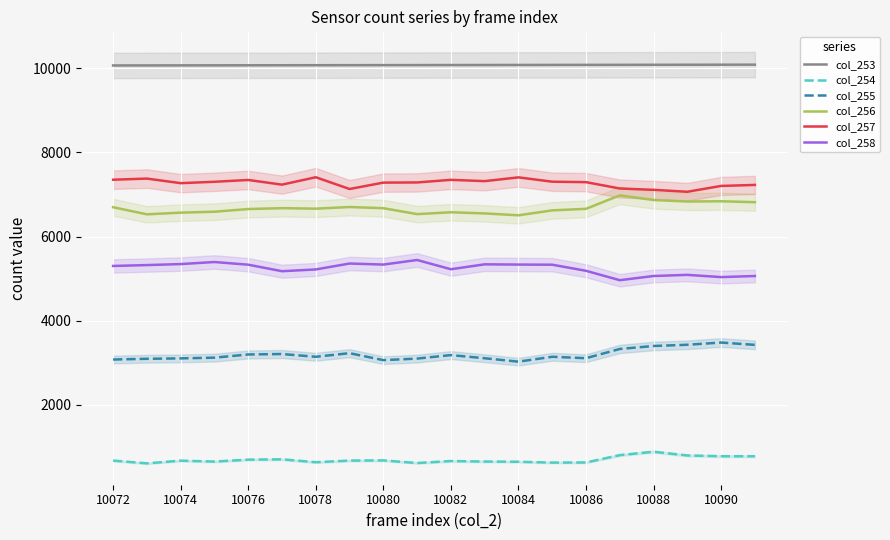

Where does the col_257 series first go above 7294?

10072